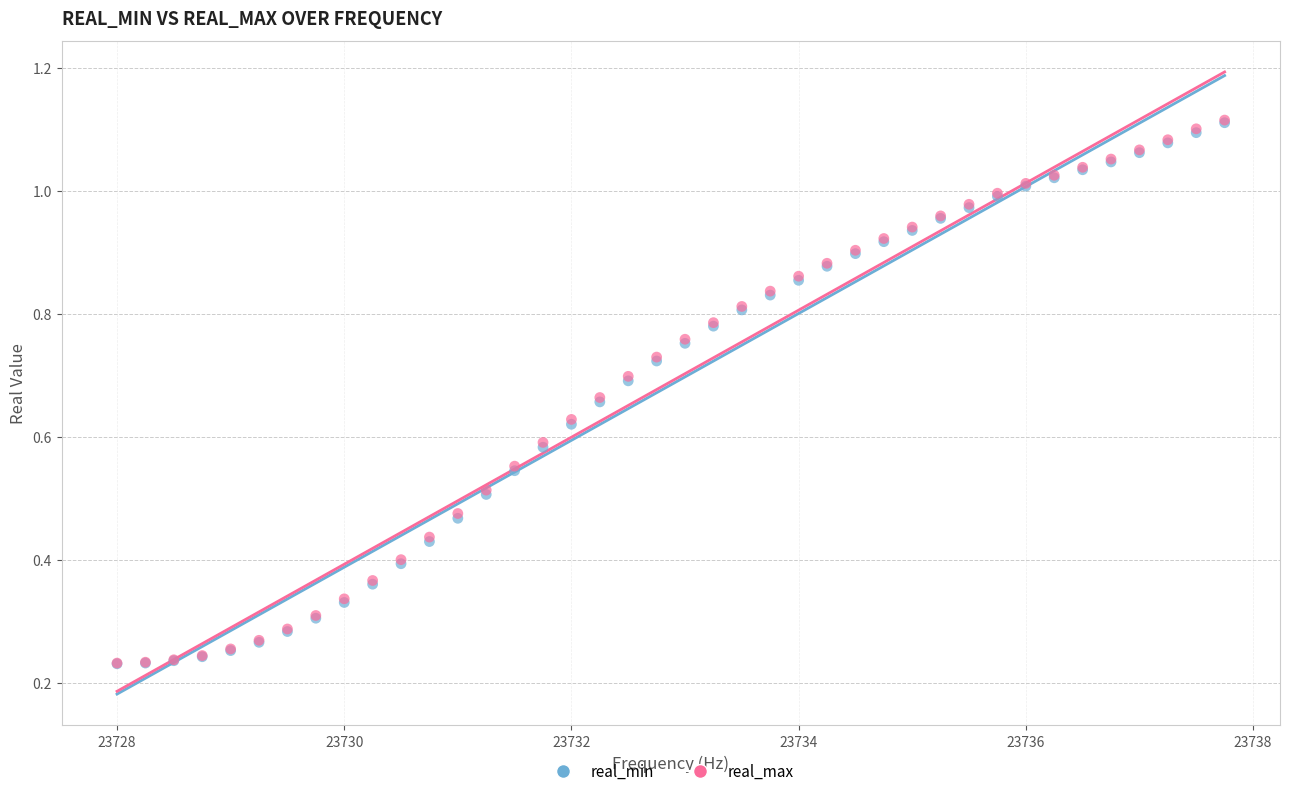

Which series has the widest spread of Y values?

real_max